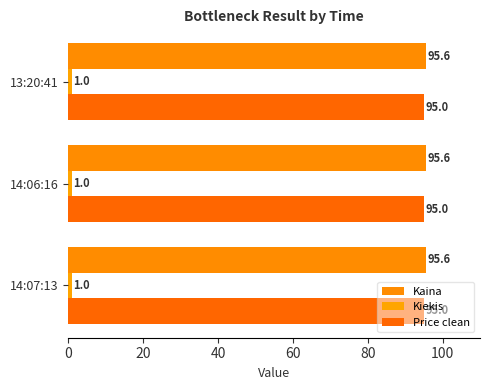

Reading left to right, extract all data points from this chart.

Kaina: 14:07:13=95.6	14:06:16=95.6	13:20:41=95.6
Kiekis: 14:07:13=1.0	14:06:16=1.0	13:20:41=1.0
Price clean: 14:07:13=95.0	14:06:16=95.0	13:20:41=95.0